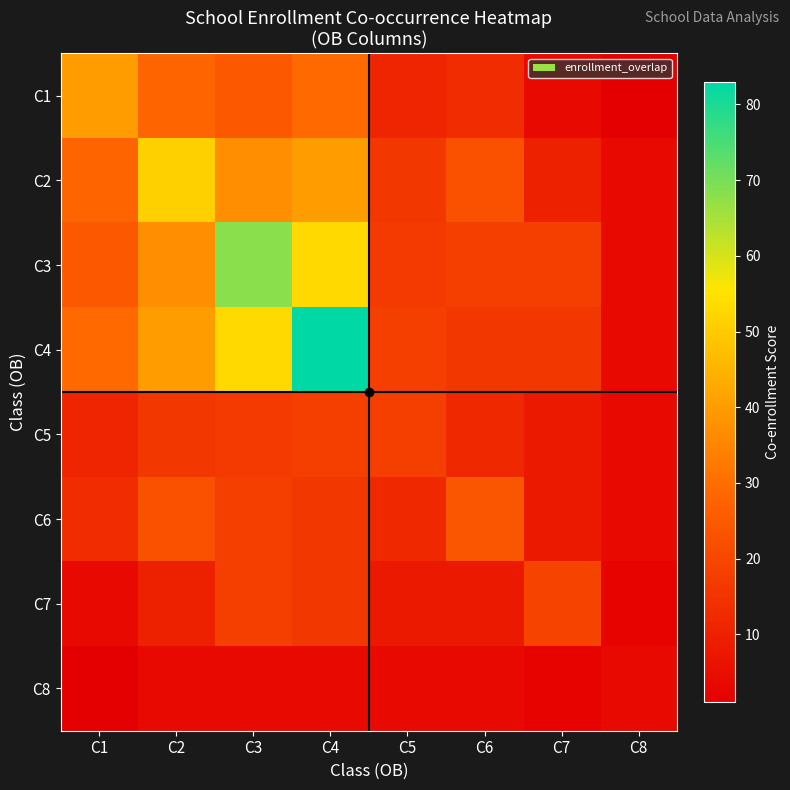

Which series has the widest spread of values?

C4